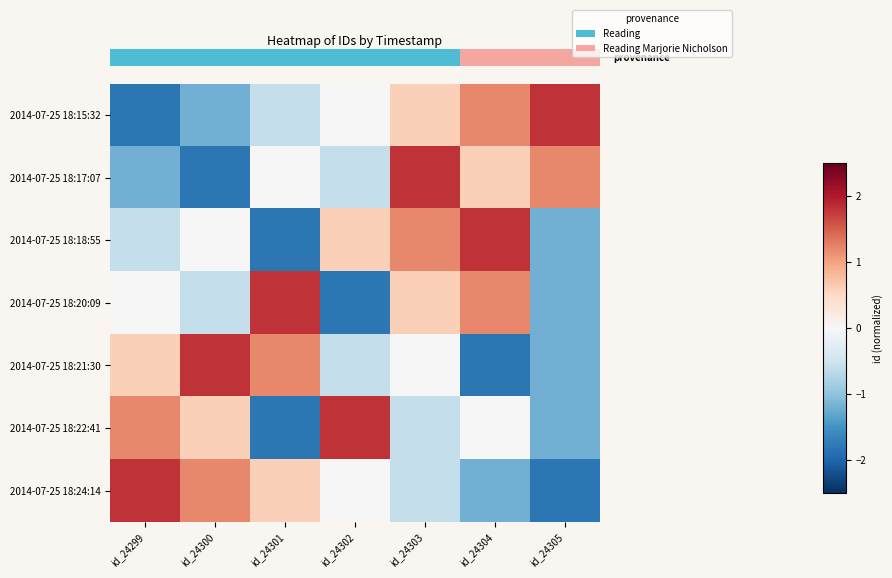

What is the smallest value displayed?

-1.8